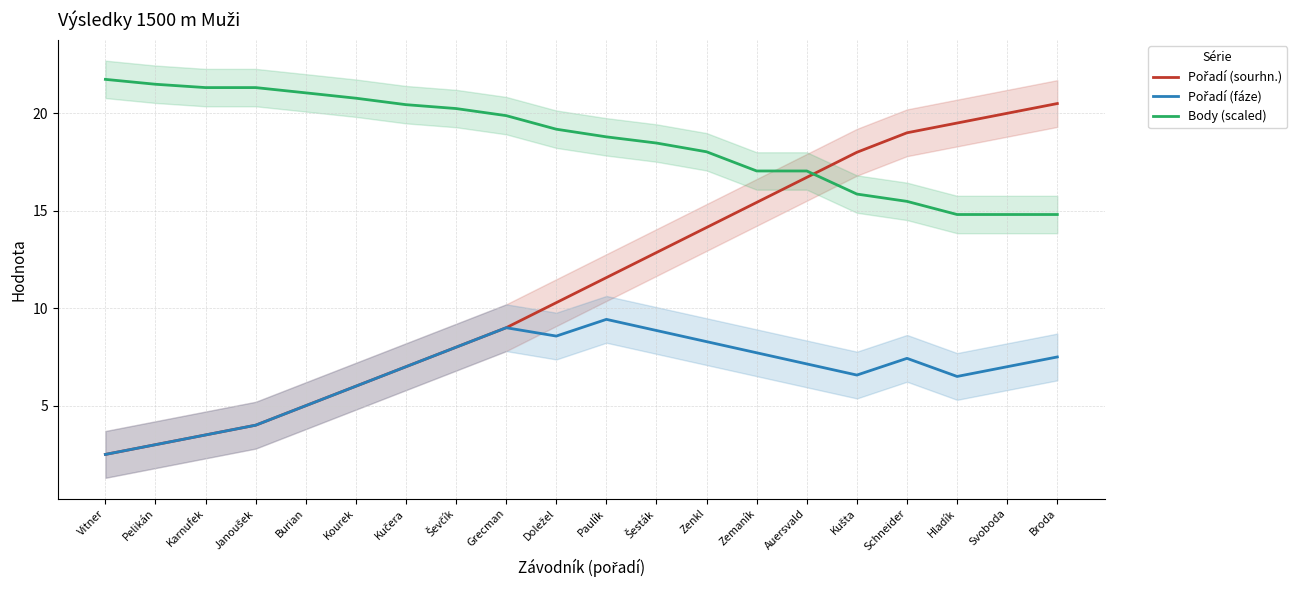

True or false: Body (scaled) and Pořadí (fáze) intersect in this chart.

False